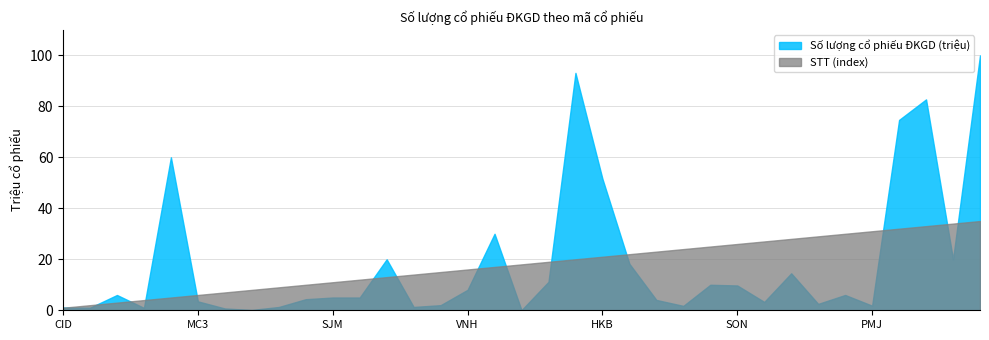

How many lines are shown in the chart?

2